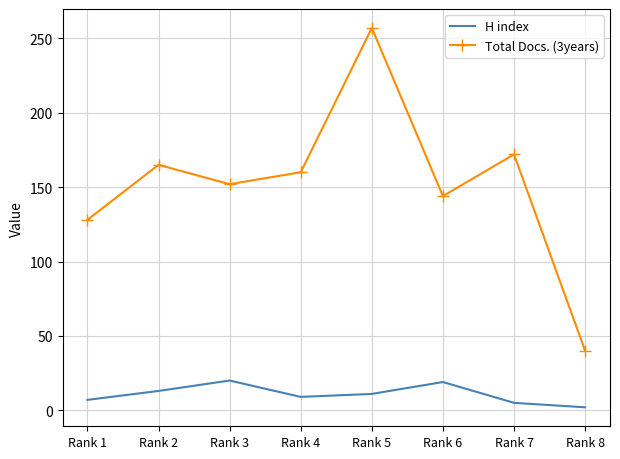

Between Rank 1 and Rank 2, which series saw the biggest shift?

Total Docs. (3years)